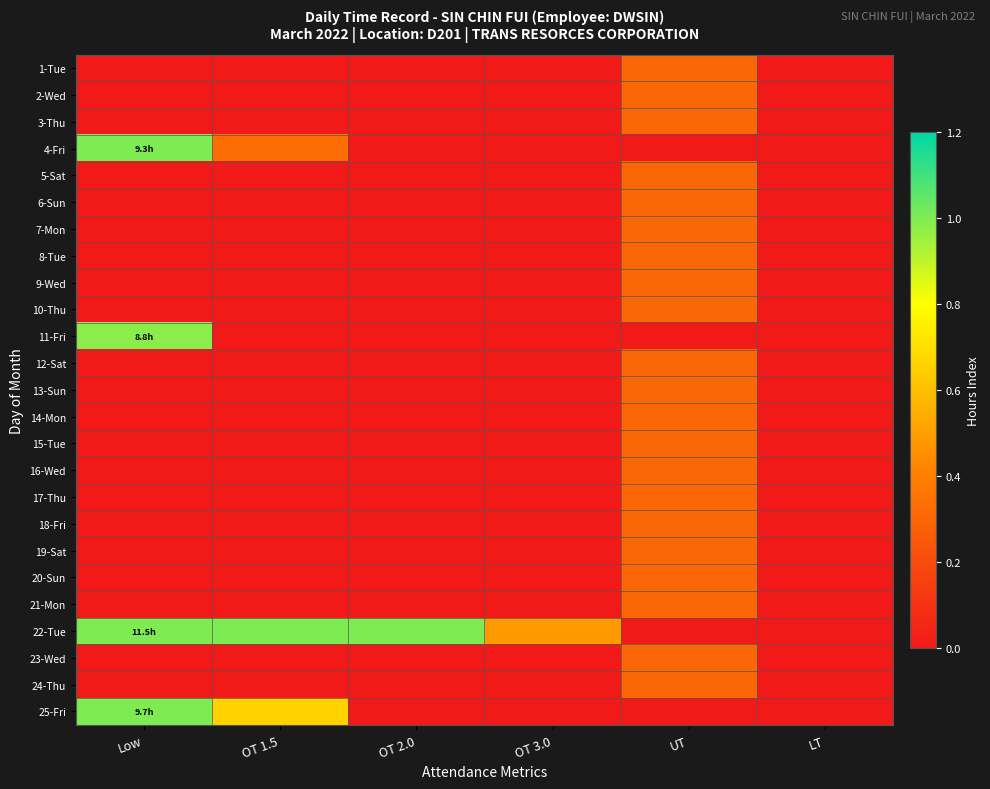

Which series has the largest total across all categories?

22-Tue